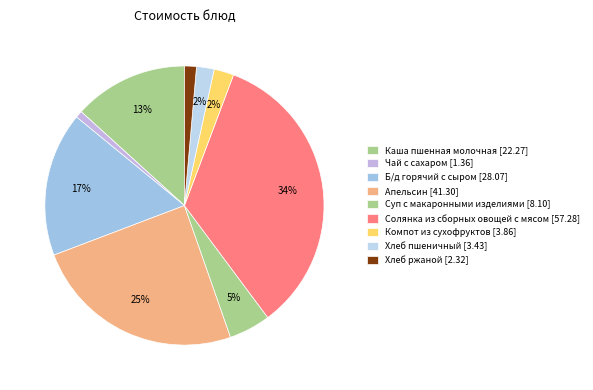

How many segments does this pie chart have?

9